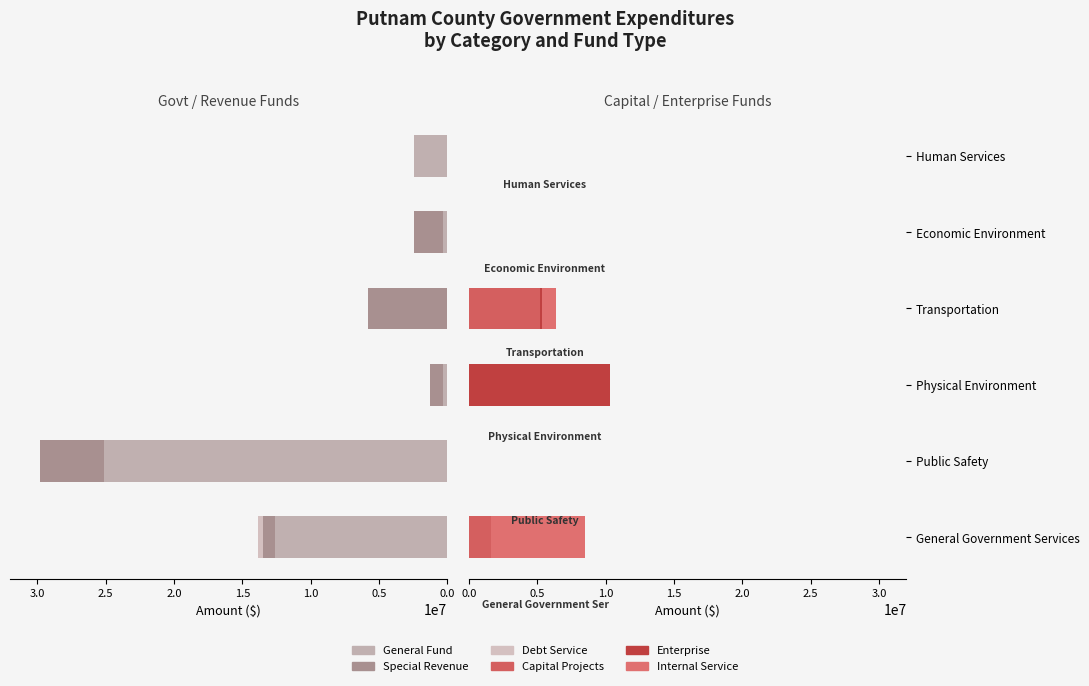

What is the maximum value shown in the chart?

25123807